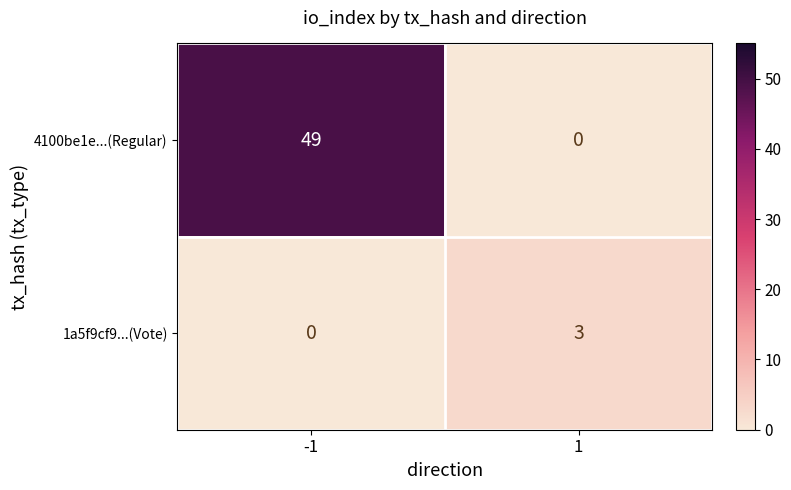

The value of 4100be1e...(Regular) at -1 is 16. True or false?

False